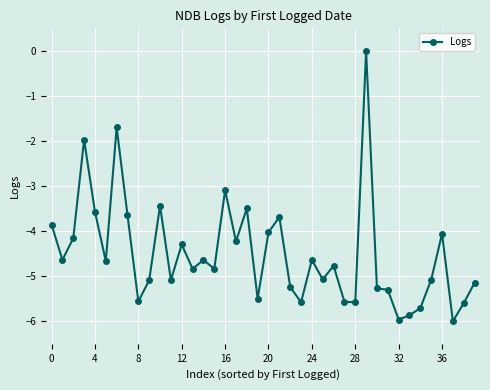

What is the minimum value shown in the chart?

-6.0